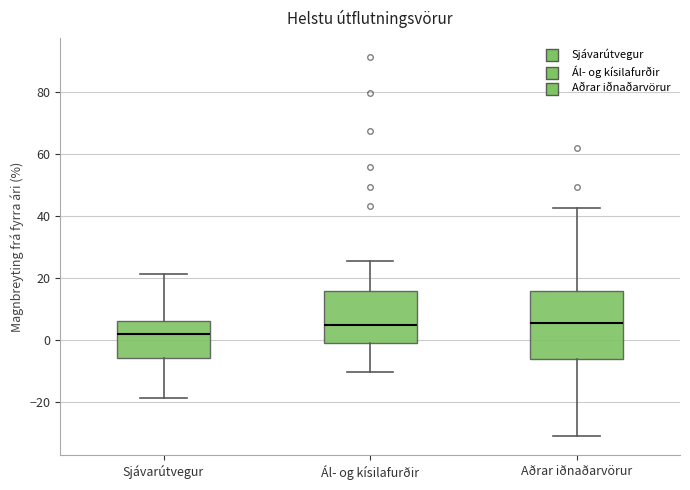

Where does the median line of the box for Ál- og kísilafurðir sit on the y-axis? The values are not printed on the chart, so give them approximately, as read against the axis.

4